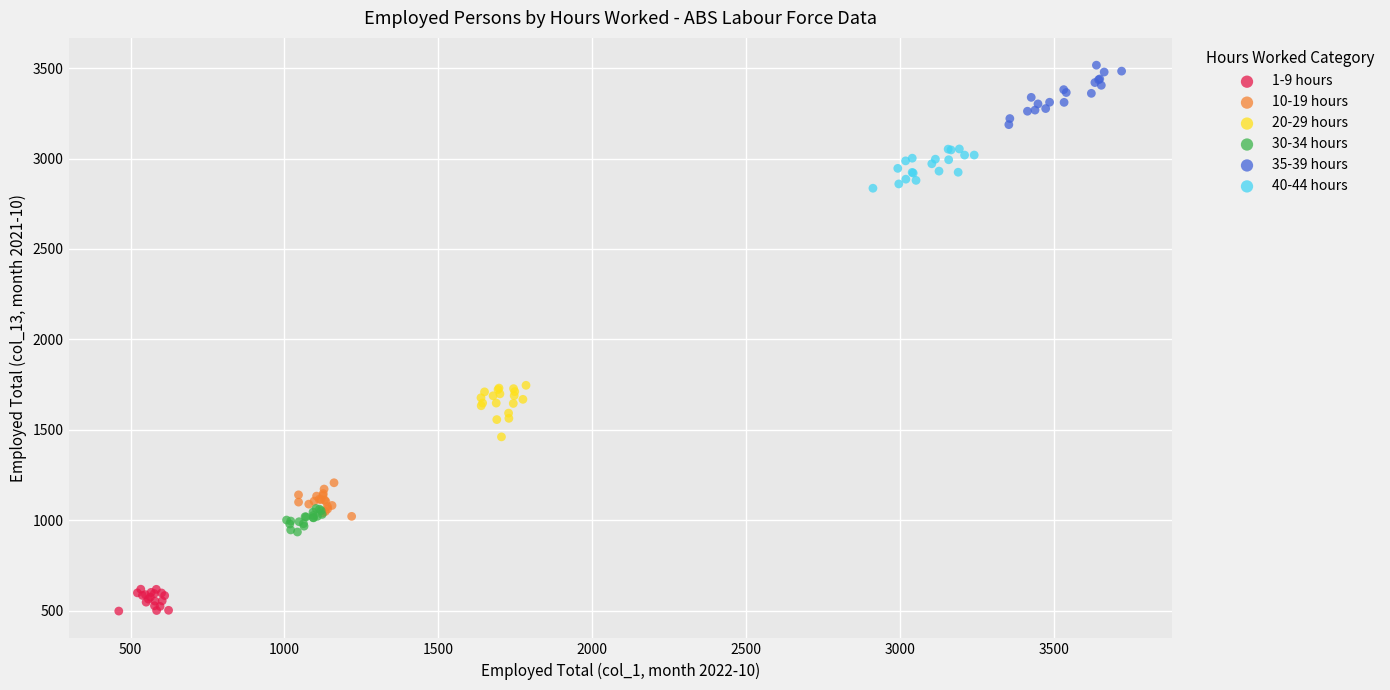

Which series reaches the minimum Y coordinate?

1-9 hours